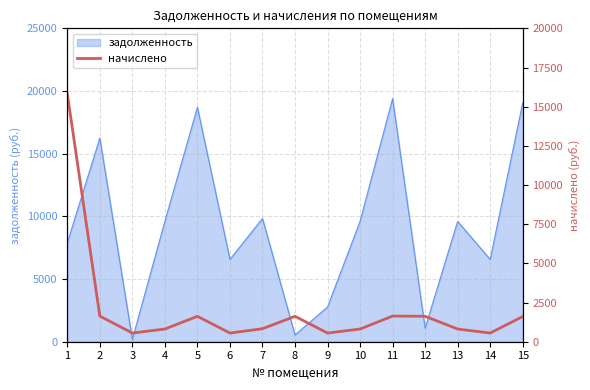

Is it true that the value at 4 is 810.0?

True